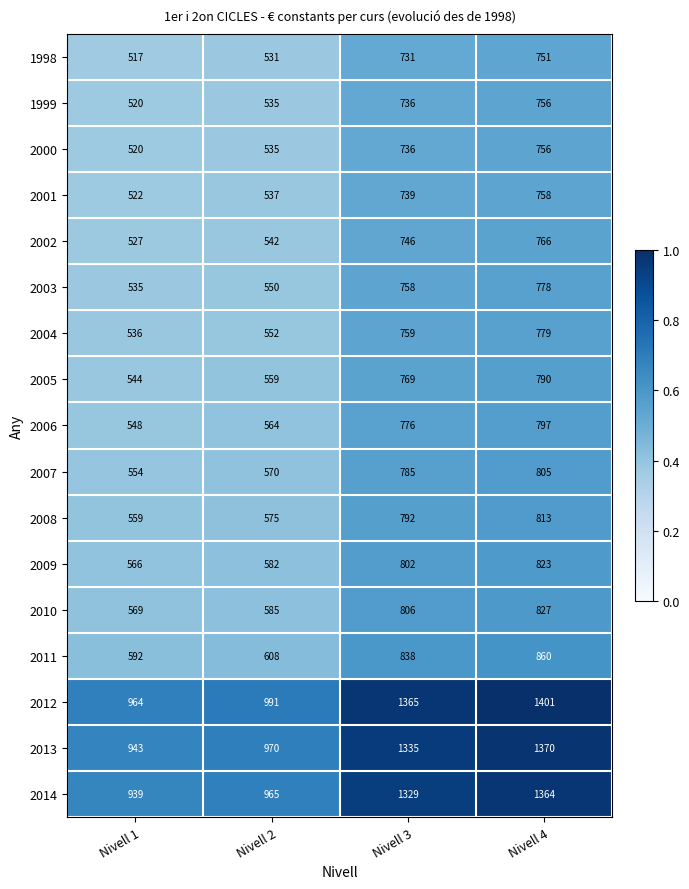

Which series has the widest spread of values?

2012